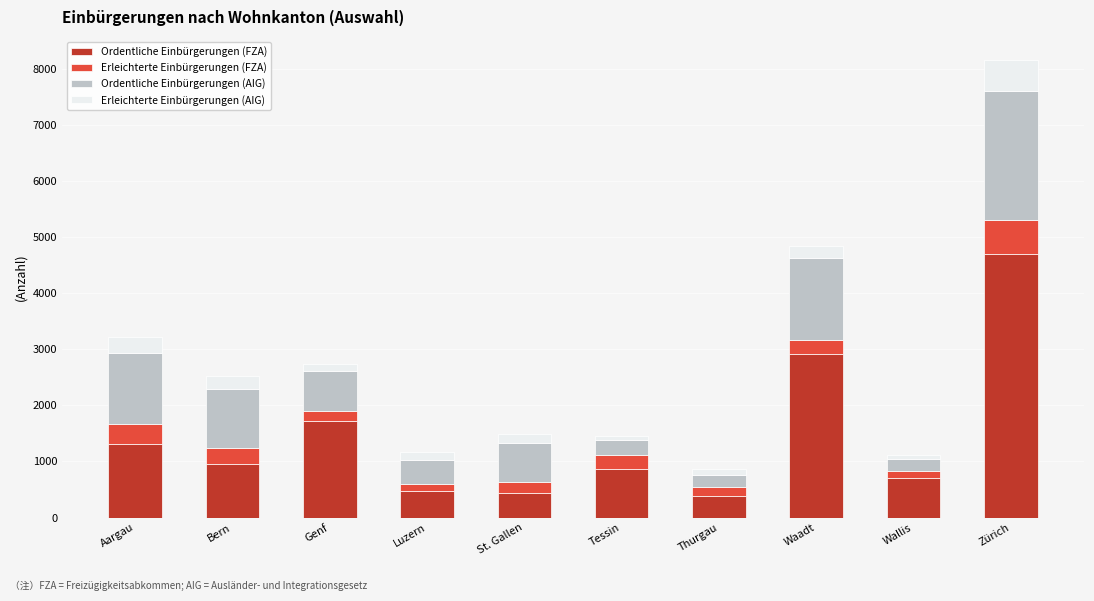

Where is Ordentliche Einbürgerungen (FZA) nearest to the value 2535?

Waadt